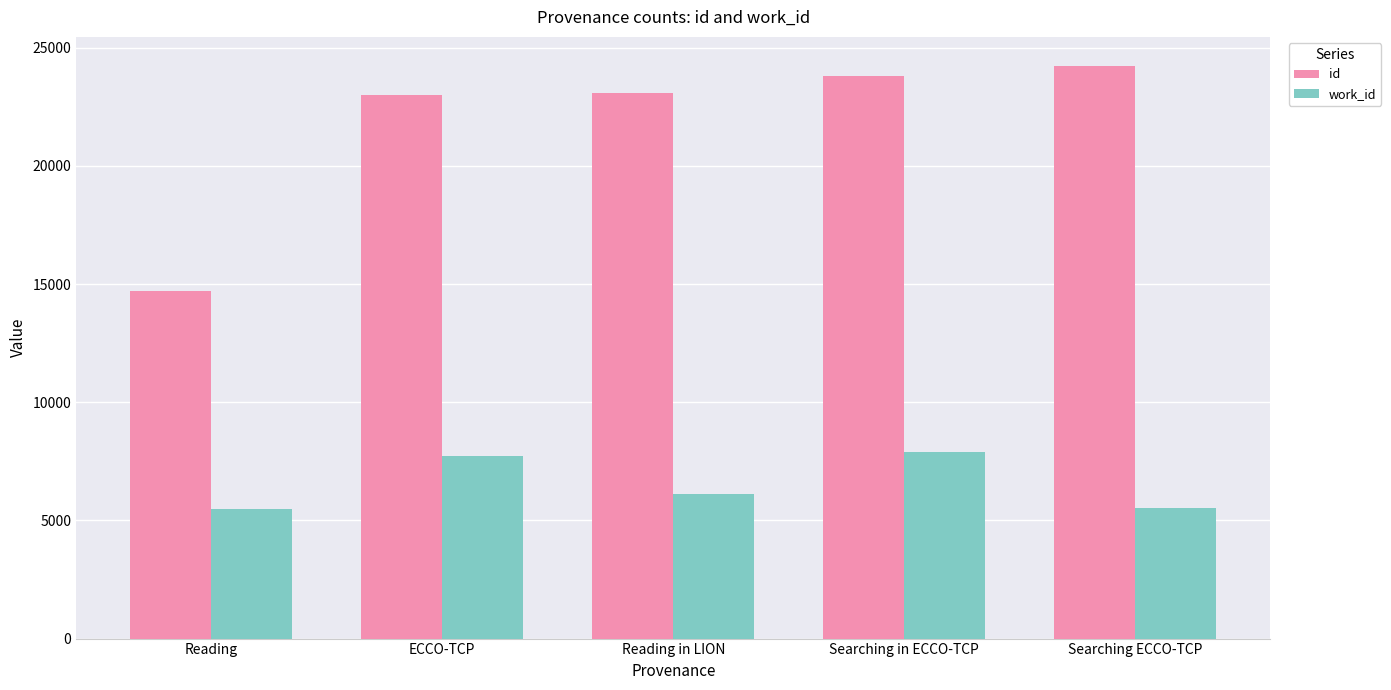

How many data points does each series have?

5